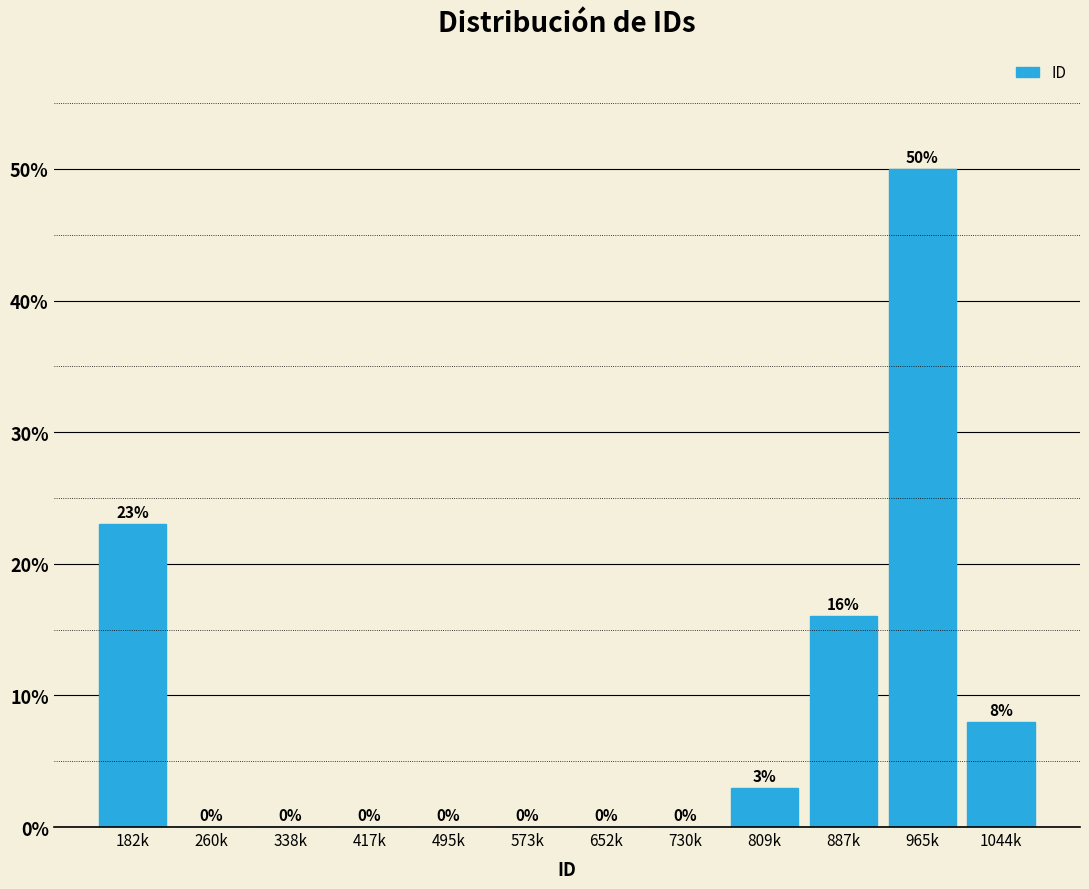

Reading left to right, list all the values displayed in this chart.

182k=23	260k=0	338k=0	417k=0	495k=0	573k=0	652k=0	730k=0	809k=3	887k=16	965k=50	1044k=8